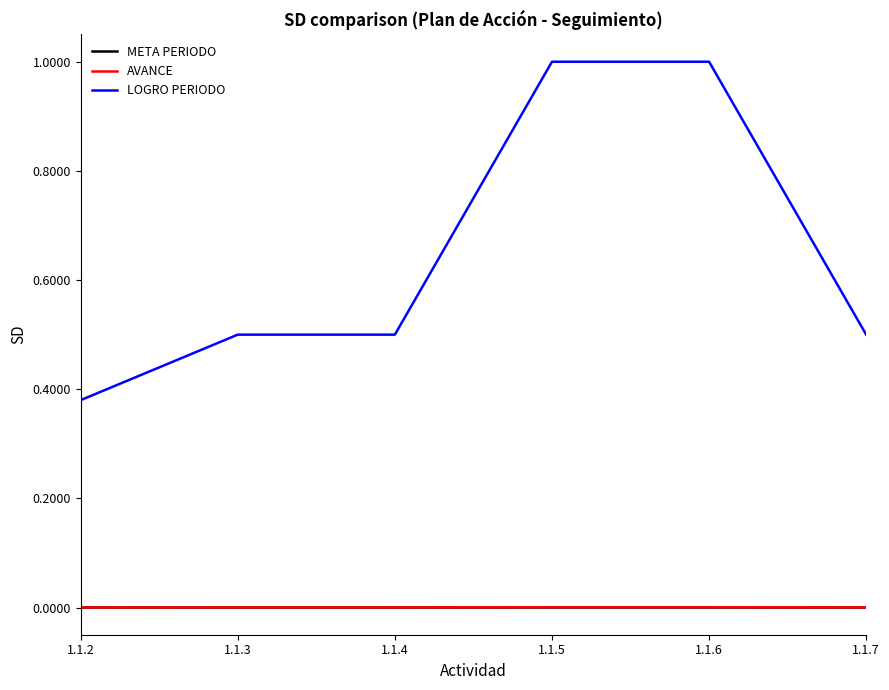

True or false: LOGRO PERIODO and META PERIODO intersect in this chart.

False